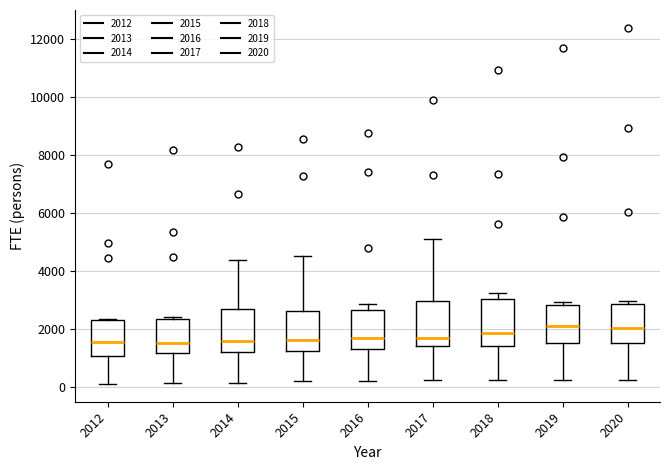

Reading left to right, transcribe this box plot: for each box, give where its median line is, the range the box spans, and where its two whiskers end, as read against the y-axis. The values are not printed on the chart, so give them approximately, as read against the axis.

2012: median 1600, box 1000 to 2400, whiskers 200 to 2400
2013: median 1600, box 1200 to 2400, whiskers 200 to 2400 (just above the box's upper edge)
2014: median 1600, box 1200 to 2600, whiskers 200 to 4400
2015: median 1600, box 1200 to 2600, whiskers 200 to 4600
2016: median 1600, box 1400 to 2600, whiskers 200 to 2800
2017: median 1800, box 1400 to 3000, whiskers 200 to 5200
2018: median 1800, box 1400 to 3000, whiskers 200 to 3200
2019: median 2200, box 1600 to 2800, whiskers 200 to 3000
2020: median 2000, box 1600 to 2800, whiskers 200 to 3000